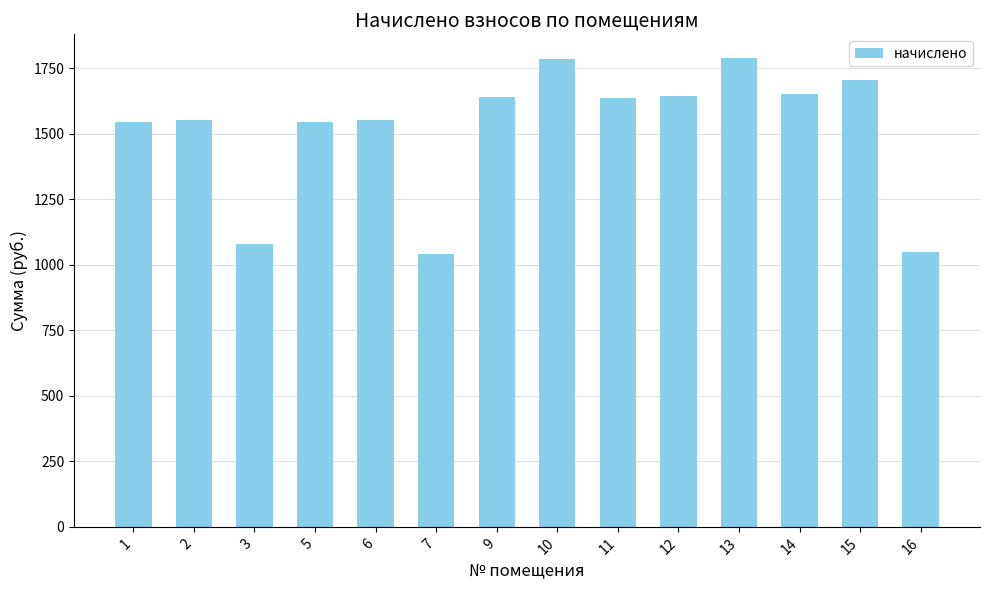

What is the value of the 14th bar from the left?

1048.5